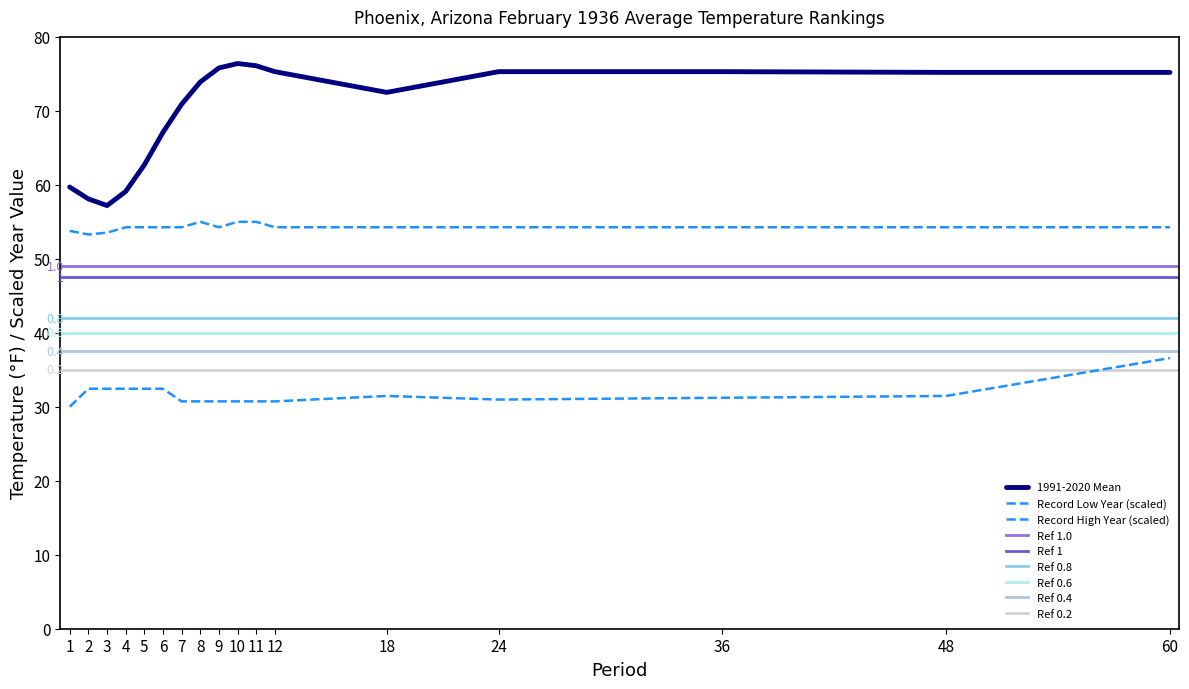

Reading left to right, extract all data points from this chart.

1991-2020 Mean: 1=59.7	2=58.1	3=57.2	4=59.1	5=62.7	6=67.1	7=70.9	8=73.9	9=75.8	10=76.4	11=76.1	12=75.3	18=72.5	24=75.3	36=75.3	48=75.2	60=75.2
Record Low Year: 1=30.0	2=32.4	3=32.4	4=32.4	5=32.4	6=32.4	7=30.7	8=30.7	9=30.7	10=30.7	11=30.7	12=30.7	18=31.5	24=31.0	36=31.2	48=31.5	60=36.6
Record High Year: 1=53.8	2=53.3	3=53.5	4=54.3	5=54.3	6=54.3	7=54.3	8=55.0	9=54.3	10=55.0	11=55.0	12=54.3	18=54.3	24=54.3	36=54.3	48=54.3	60=54.3